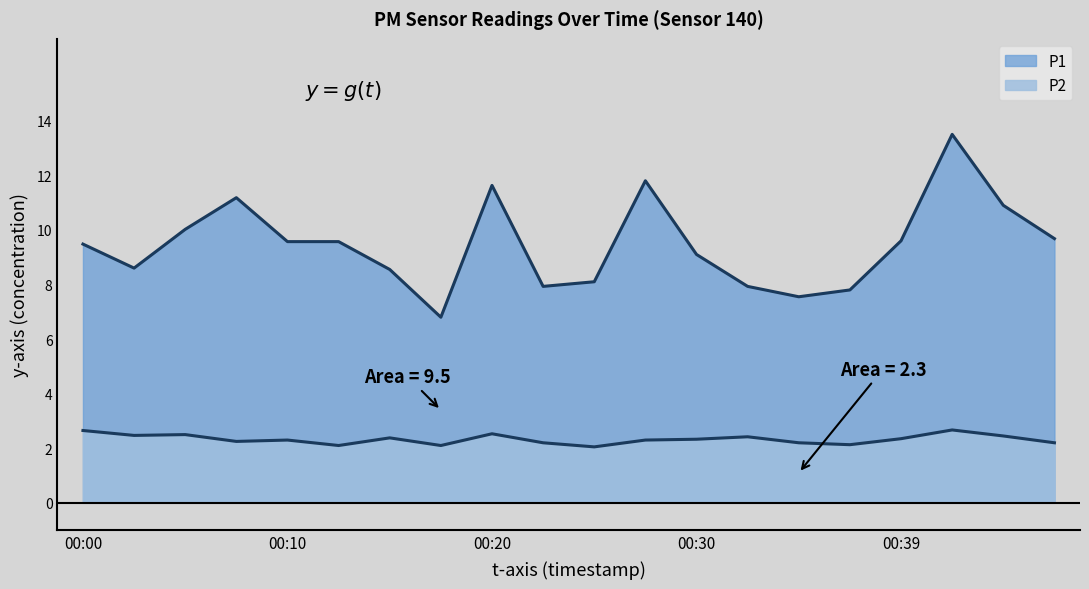

Which label corresponds to the smallest value in the chart?

00:25